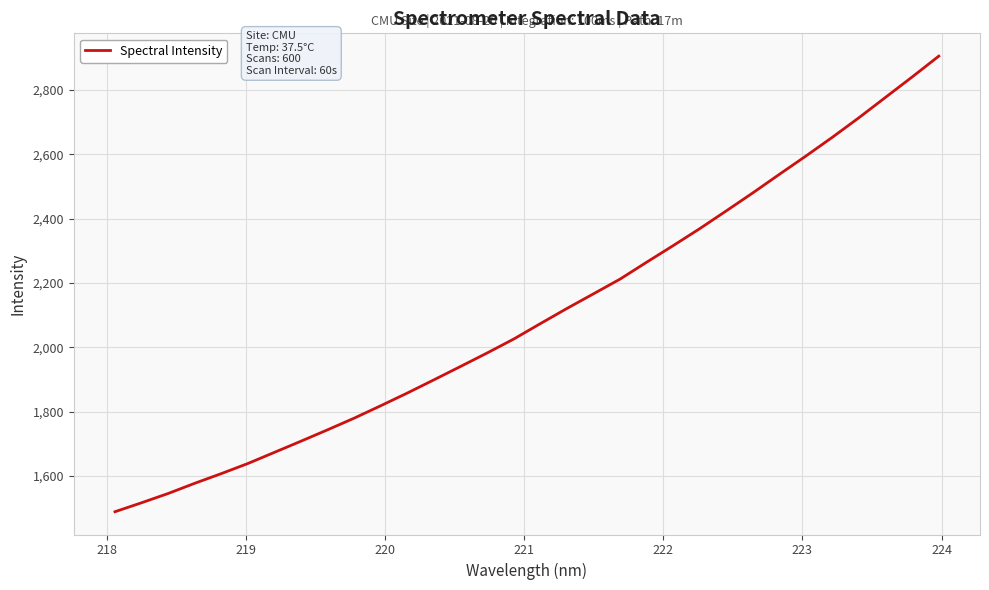

What is the minimum value shown in the chart?

1489.3